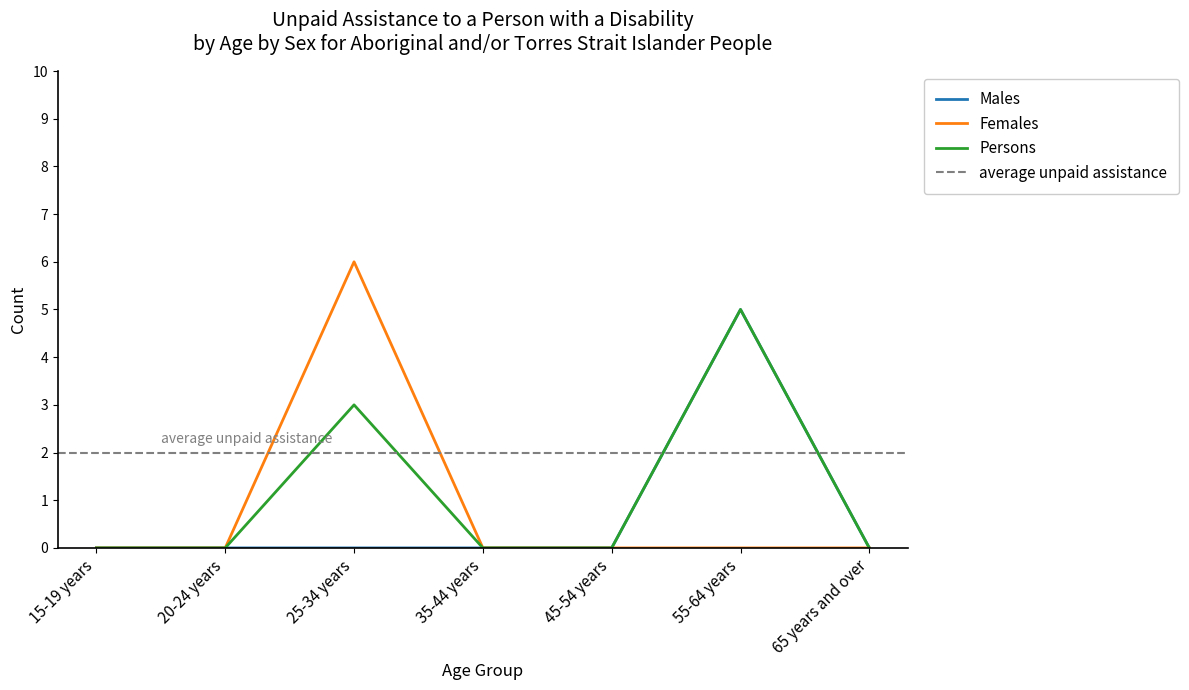

How many Males values are between 0 and 1?

6